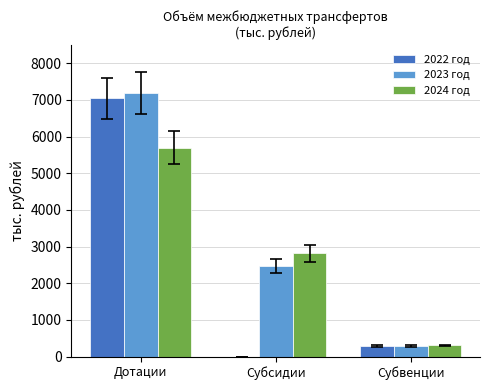

What is the highest value of the 2024 год series?

5700.0